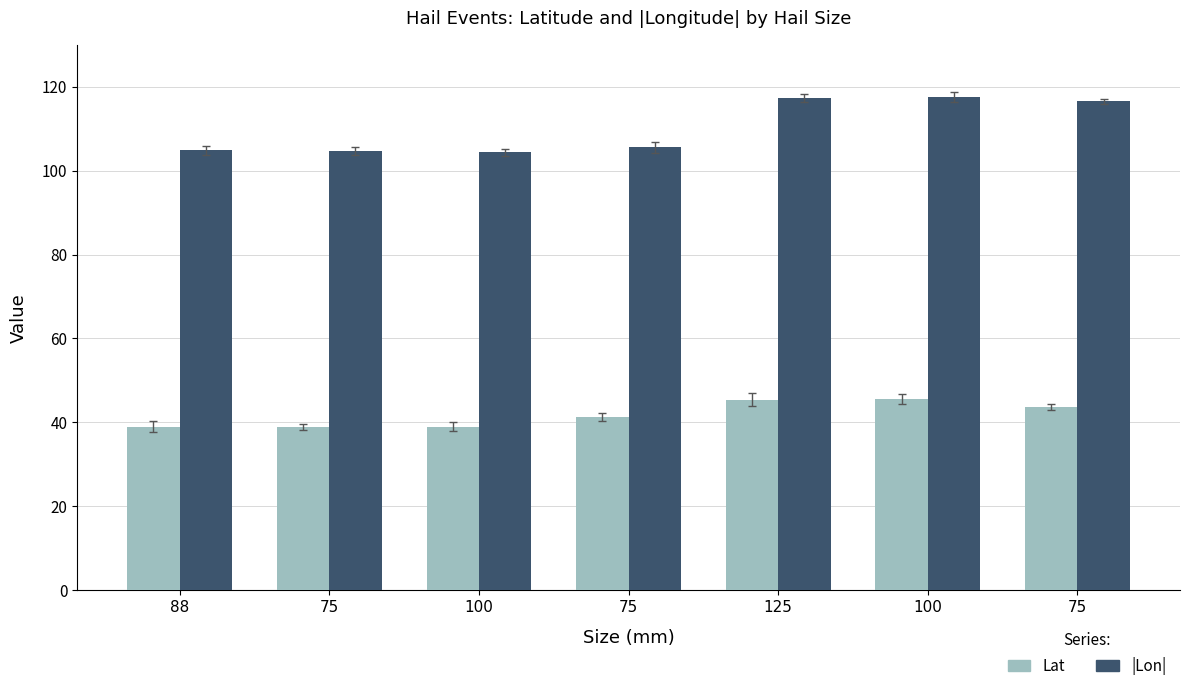

At which label does |Lon| reach its peak?

100